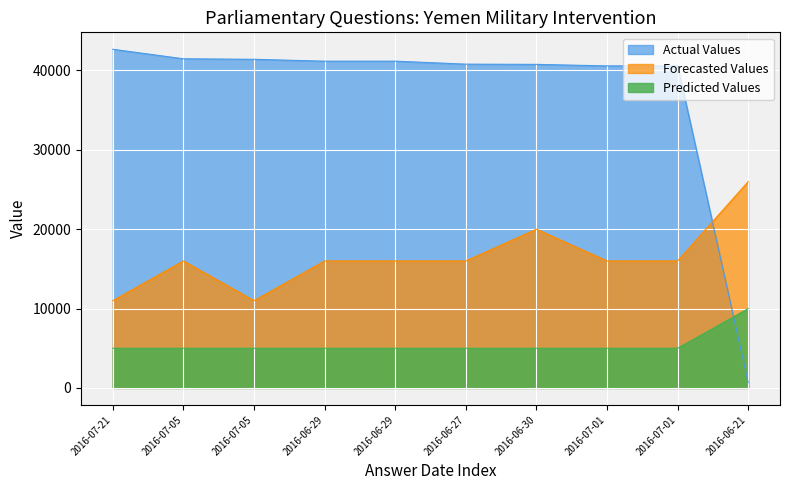

How many values in the Forecasted Values series are below 16000?

2